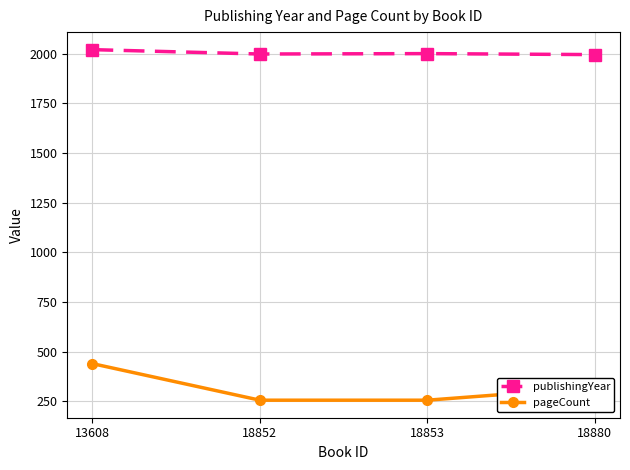

What is the minimum value for pageCount?

256